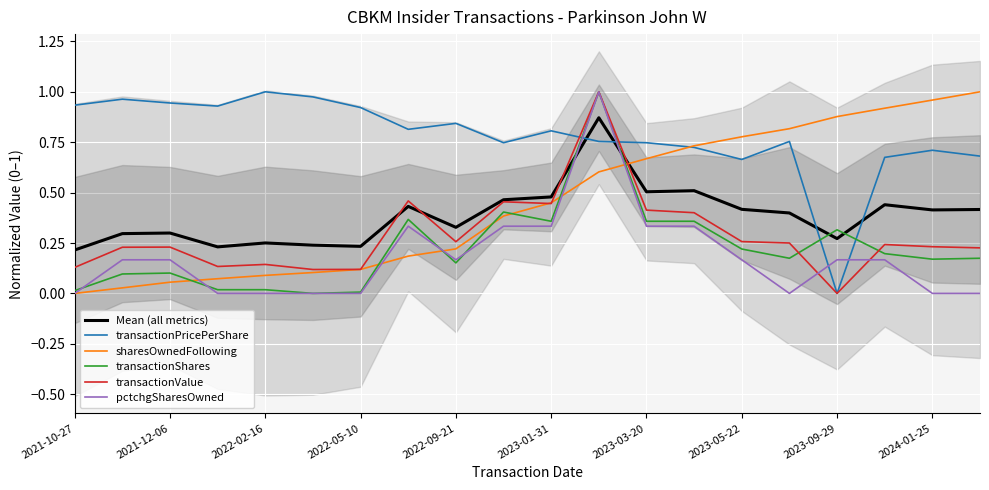

What is the value of the transactionValue point at the 5th from the left?

0.1